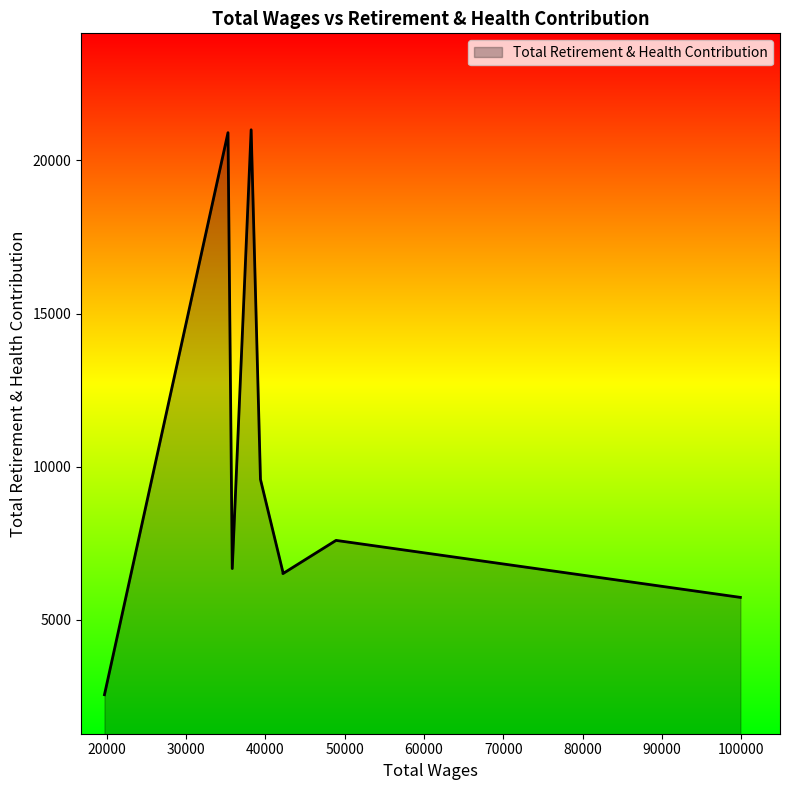

What is the difference between the maximum and minimum values?

18452